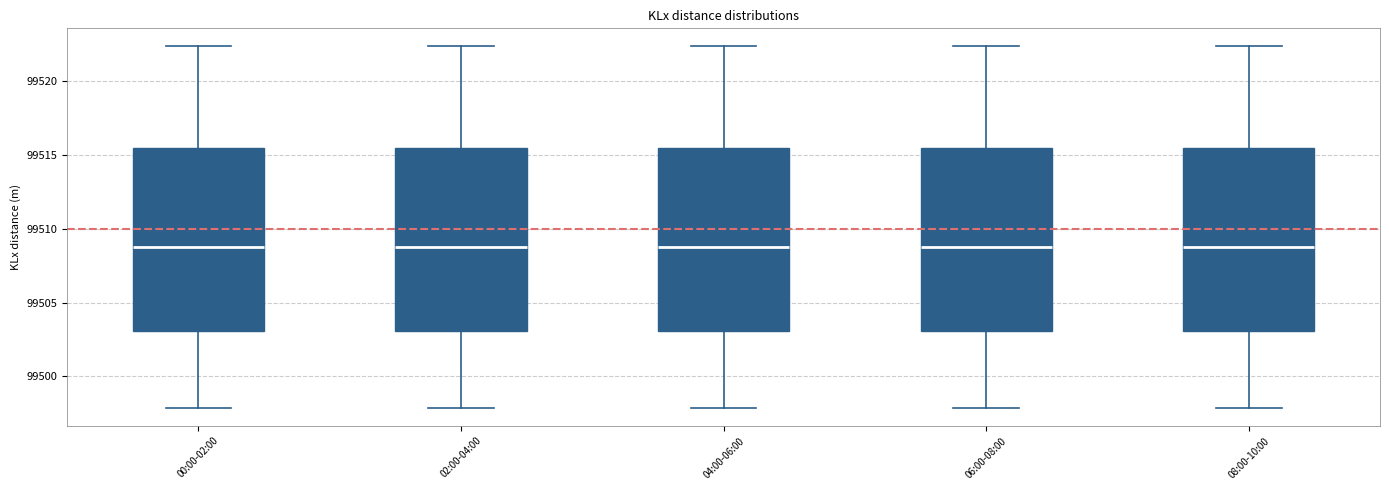

Where does the lower whisker of the box for 08:00-10:00 end on the y-axis? The values are not printed on the chart, so give them approximately, as read against the axis.

99498.0